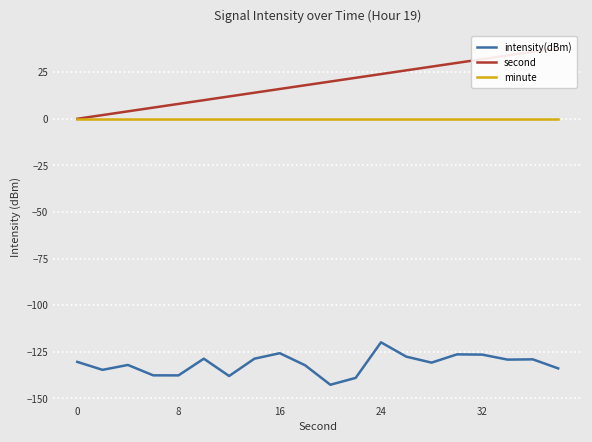

Which category has the highest value in the intensity(dBm) series?

24